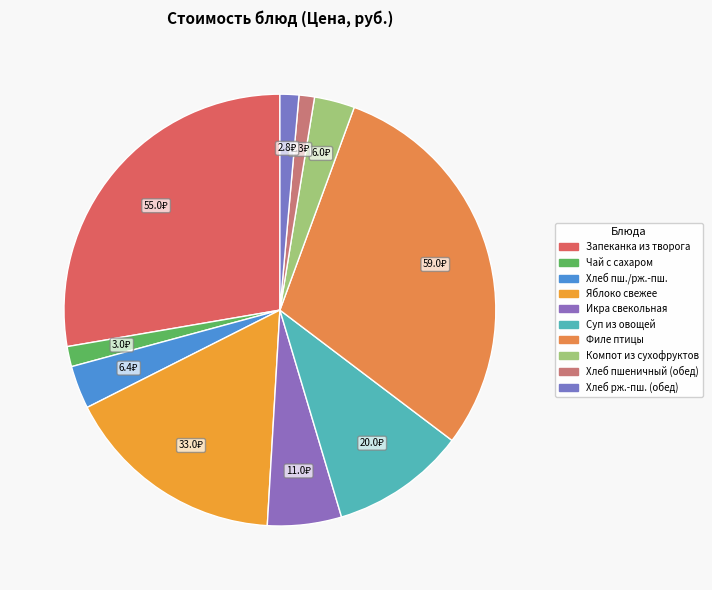

Does Хлеб пшеничный (обед) account for over 50% of the chart?

No